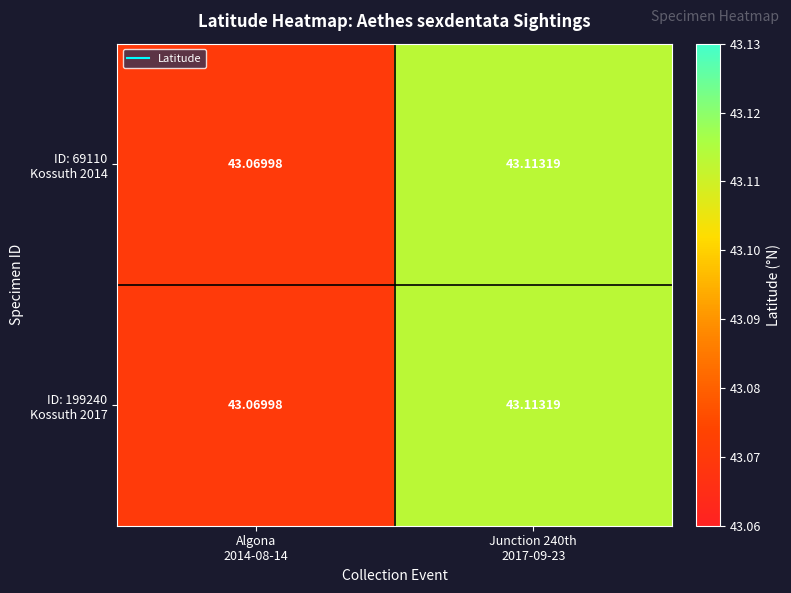

How many series are shown in this chart?

2